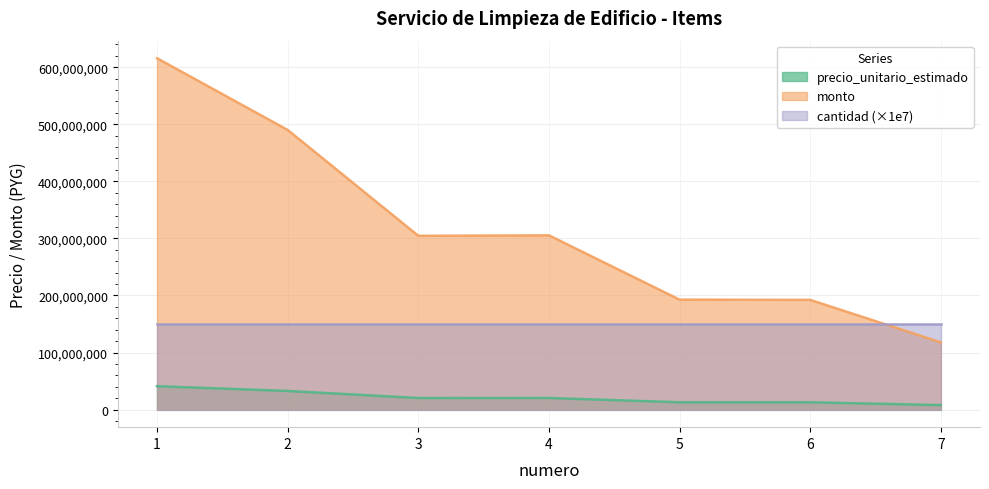

What is the difference between the second highest and minimum values in the monto series?

372168435